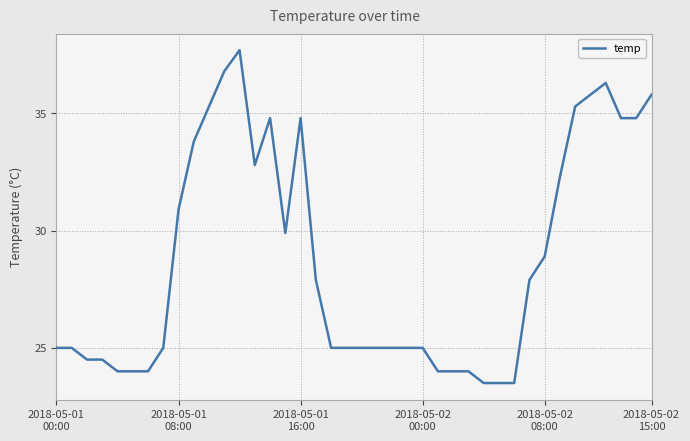

What is the maximum value shown in the chart?

37.7